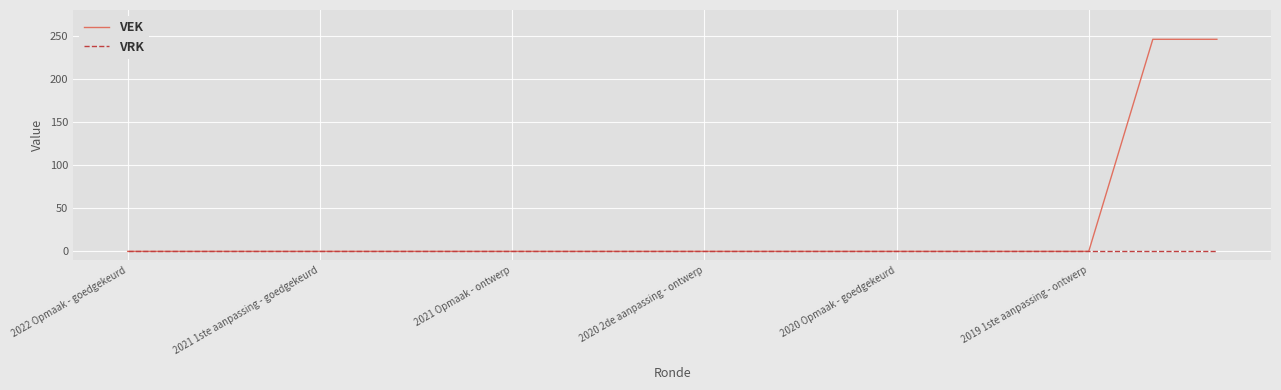

What is the sum of all VEK values?

492